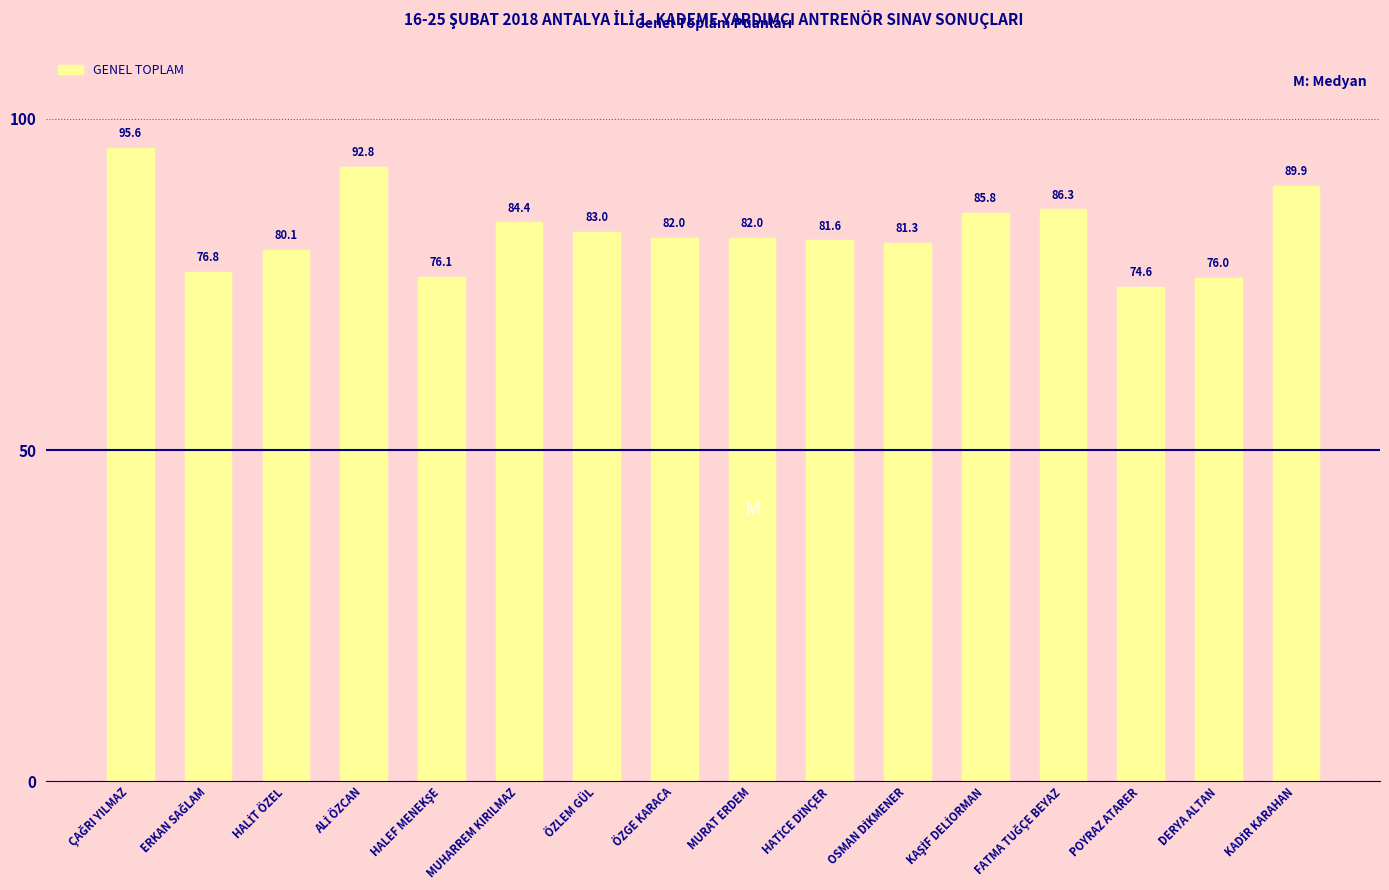

Are the bars horizontal?

No